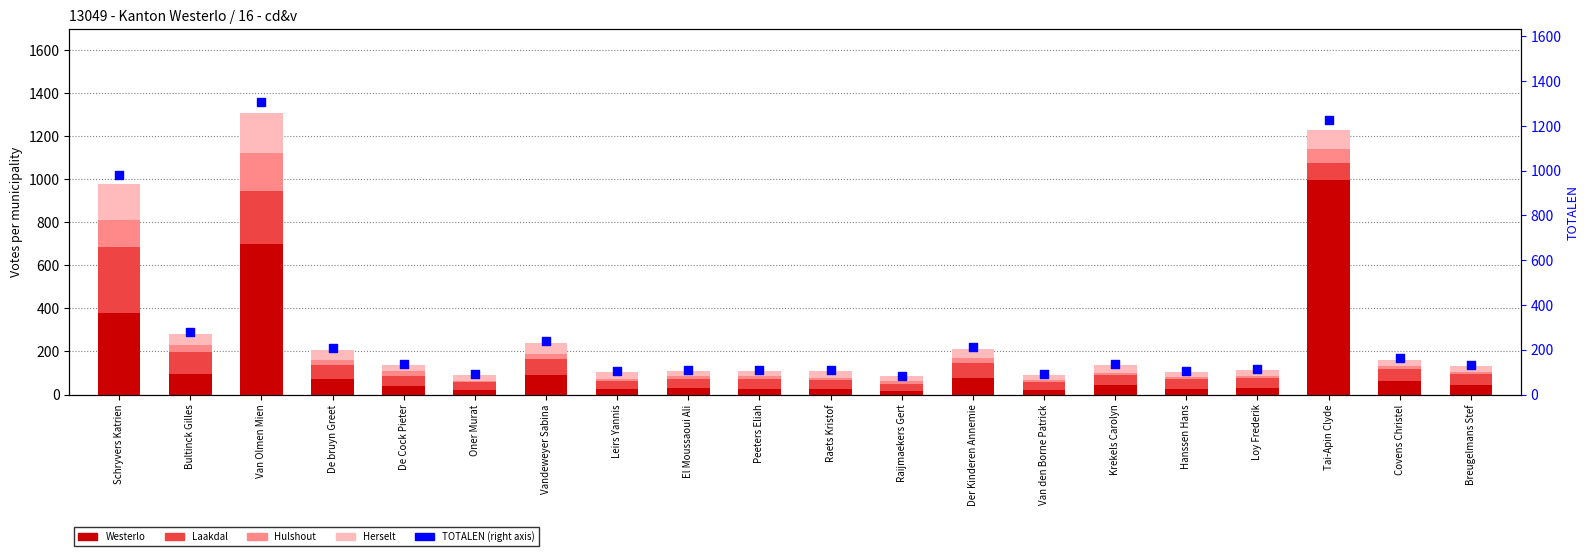

Which series reaches the minimum Y coordinate?

Hulshout